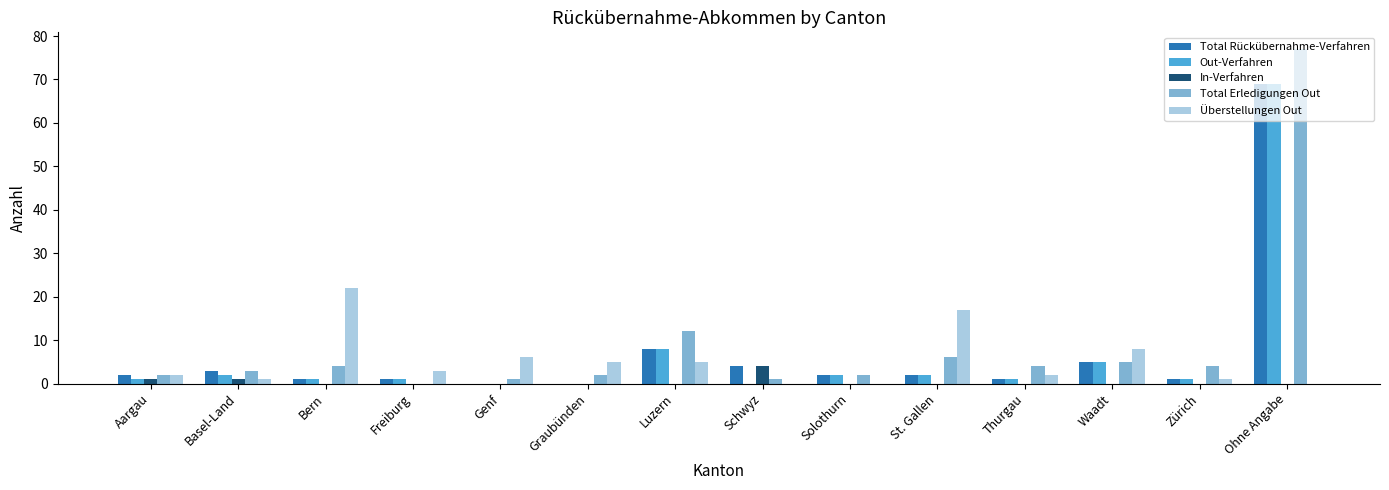

Read the Total Erledigungen Out value at Aargau.

2